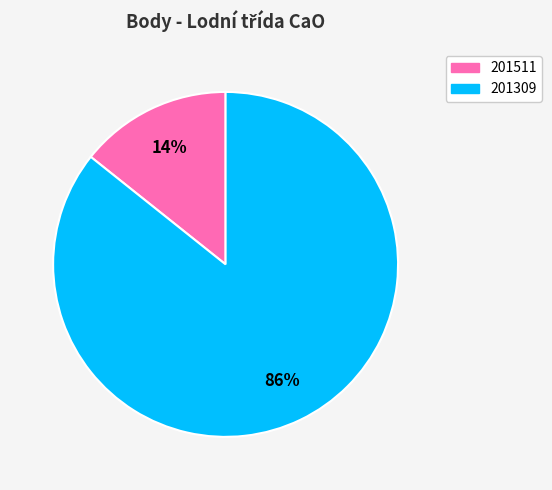

Combined, do 201511 and 201309 account for over 50%?

Yes